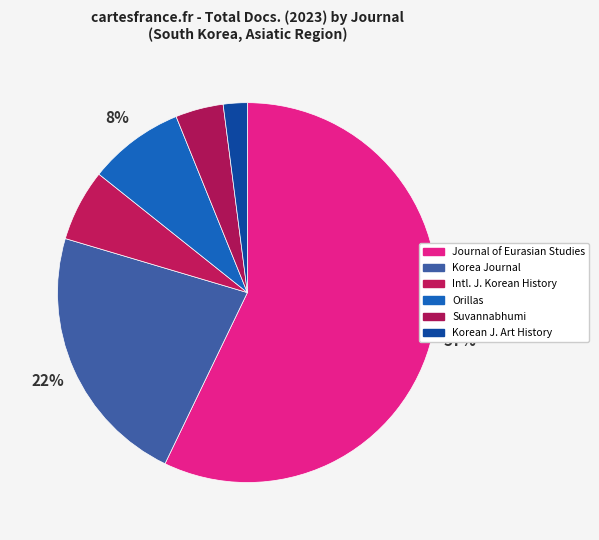

What is the majority slice?

Journal of Eurasian Studies